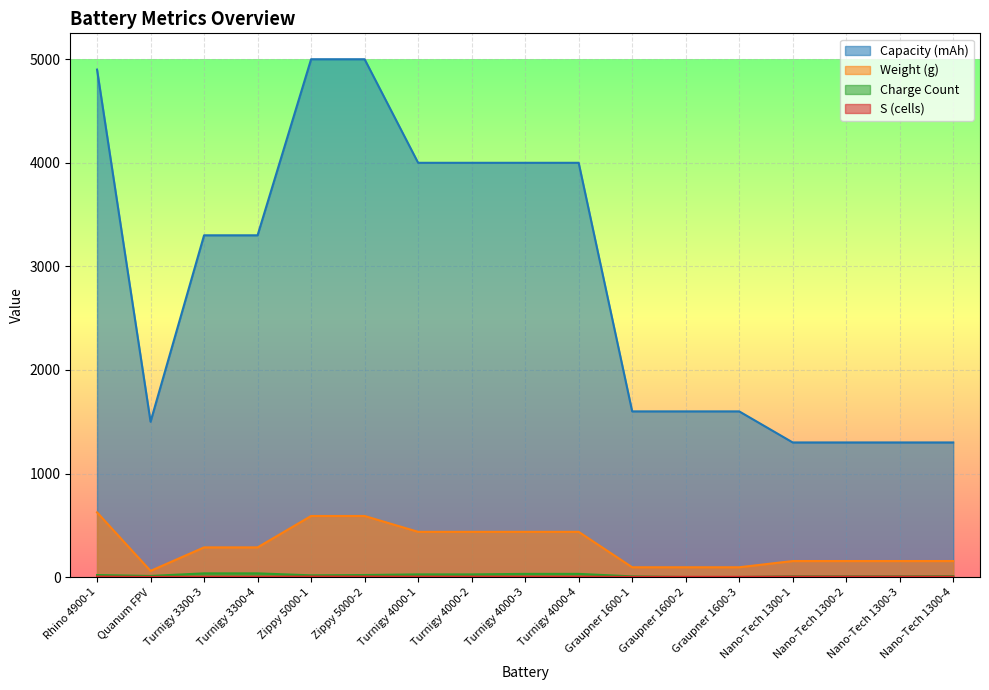

How many data points in Weight (g) are less than 287?

8